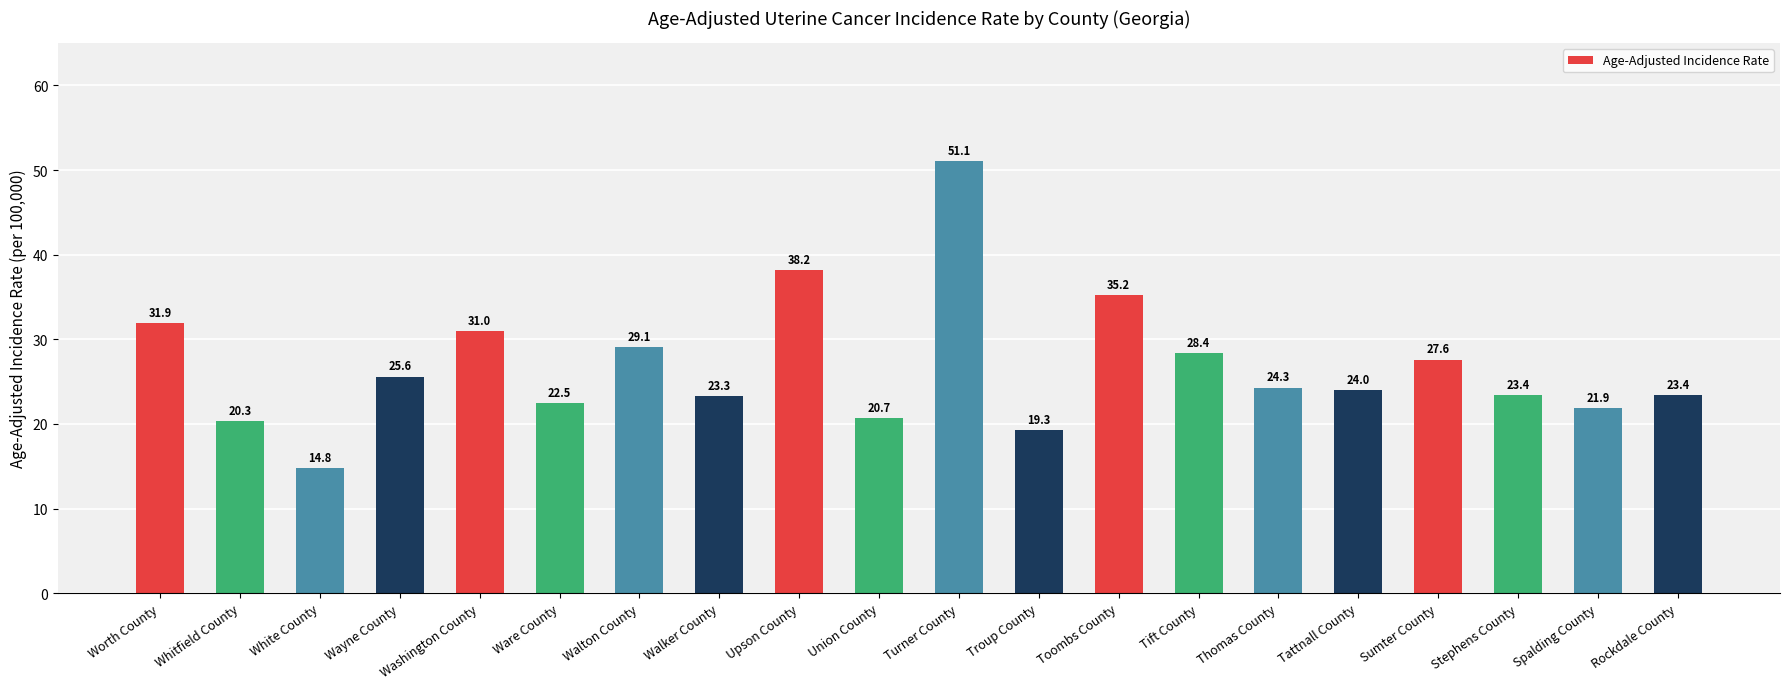

What is the difference between the second highest and second lowest values?

18.9